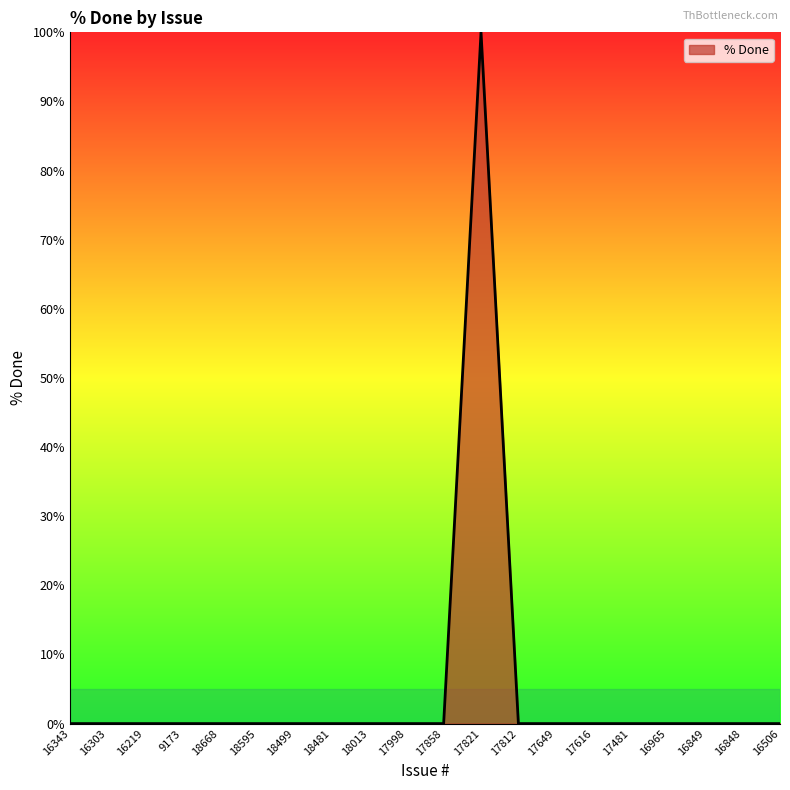

Reading right to left, transcribe all the data shown in this chart.

0	0	0	0	0	0	0	0	100	0	0	0	0	0	0	0	0	0	0	0